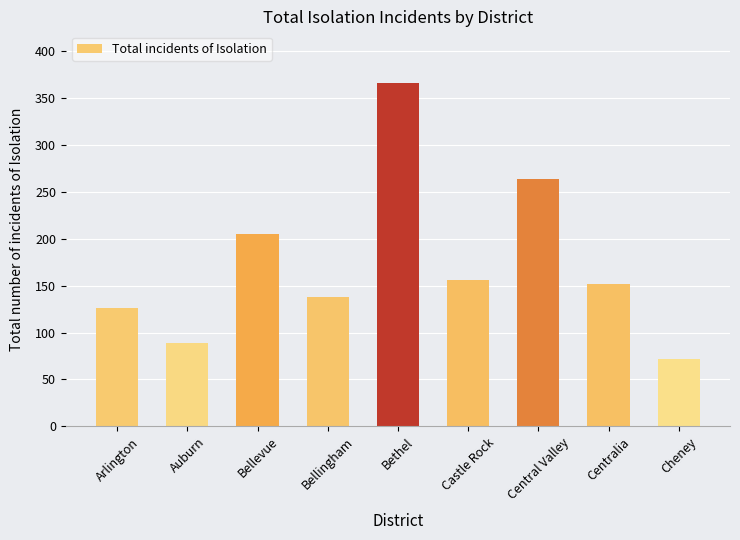

What is the difference between the values at Bethel and Central Valley?

102